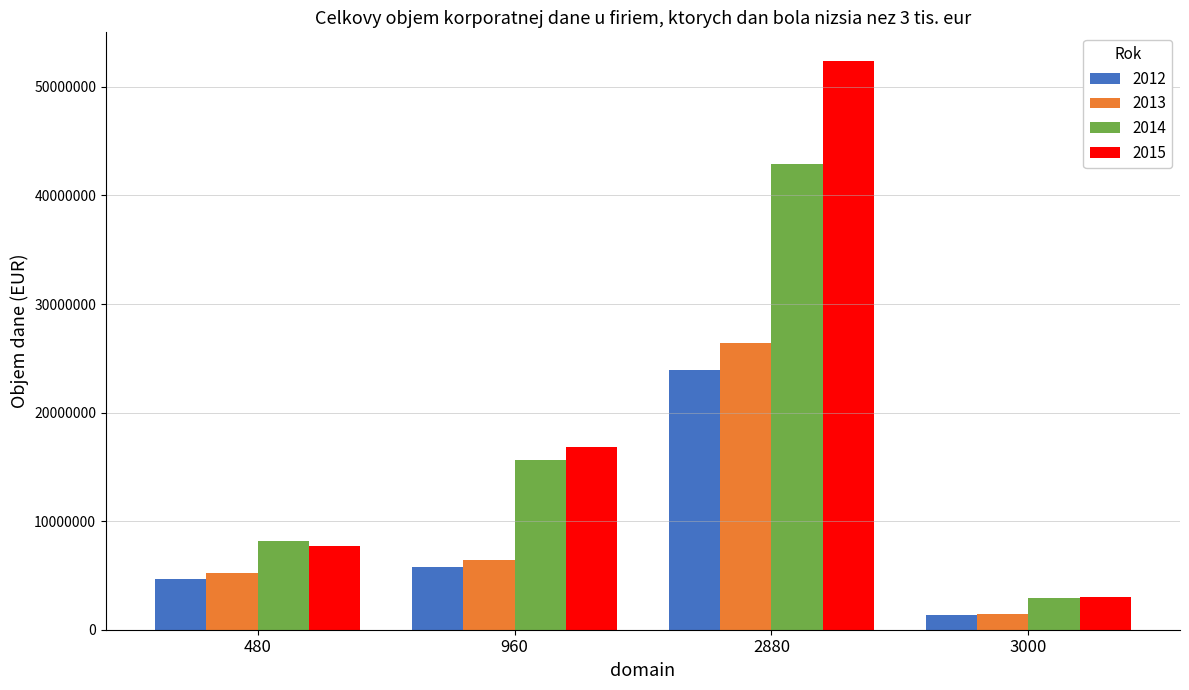

Read the 2013 value at 960.

6385511